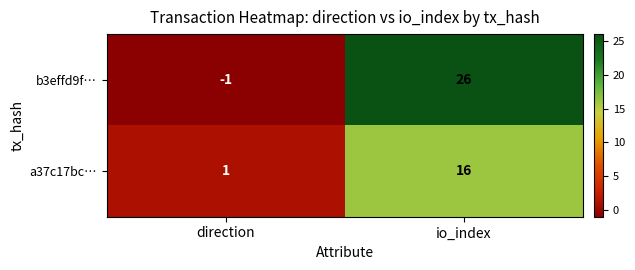

Between direction and io_index, which series saw the biggest shift?

b3effd9f…